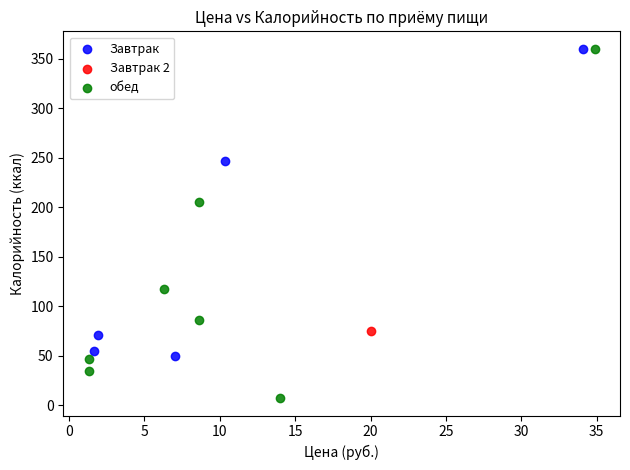

What are all the series names shown in the legend?

Завтрак, Завтрак 2, обед